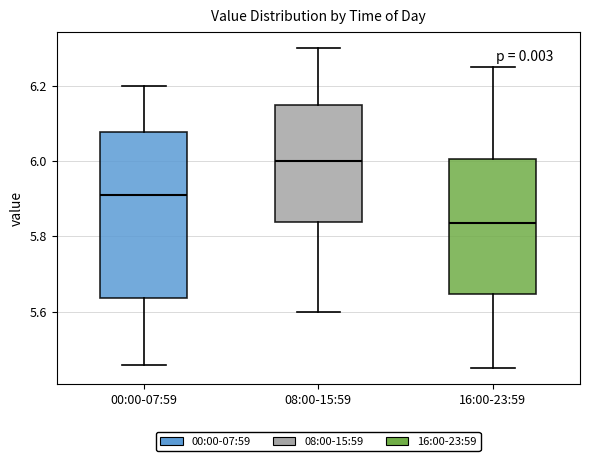

Where does the upper whisker of the box for 16:00-23:59 end on the y-axis? The values are not printed on the chart, so give them approximately, as read against the axis.

6.26